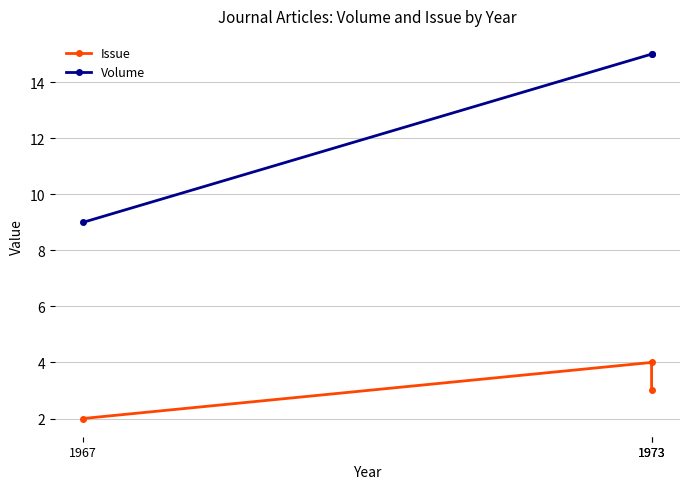

Which category has the lowest value across all series?

1967